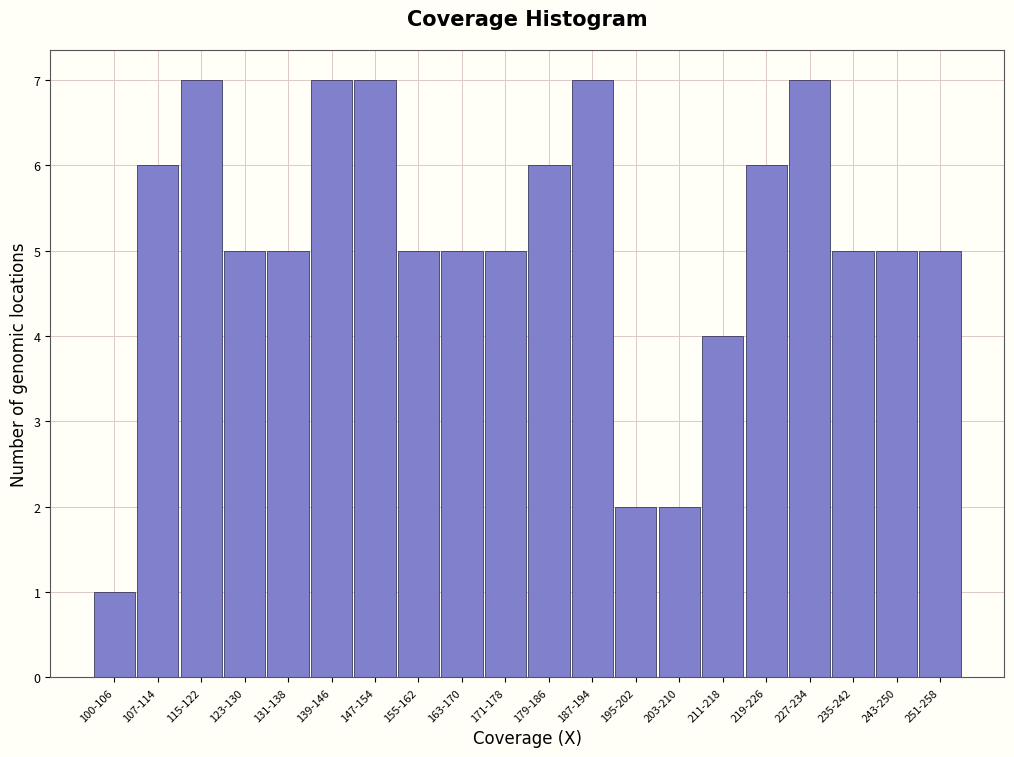

Reading right to left, extract all data points from this chart.

5	5	5	7	6	4	2	2	7	6	5	5	5	7	7	5	5	7	6	1